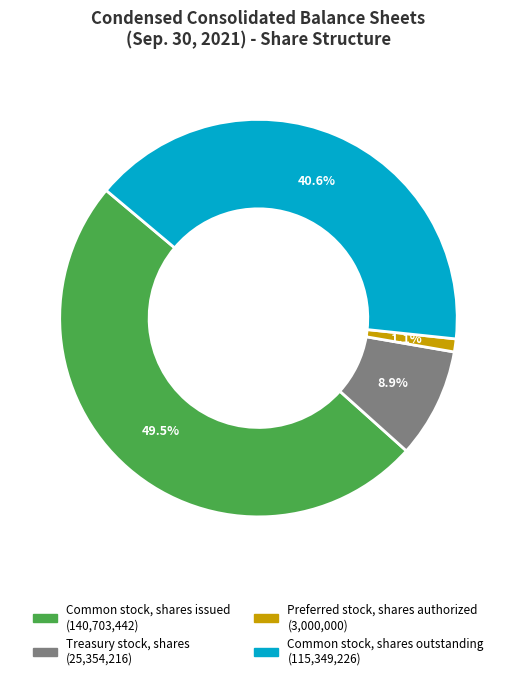

What percentage is the Common stock, shares outstanding slice, to the nearest percent?

41%